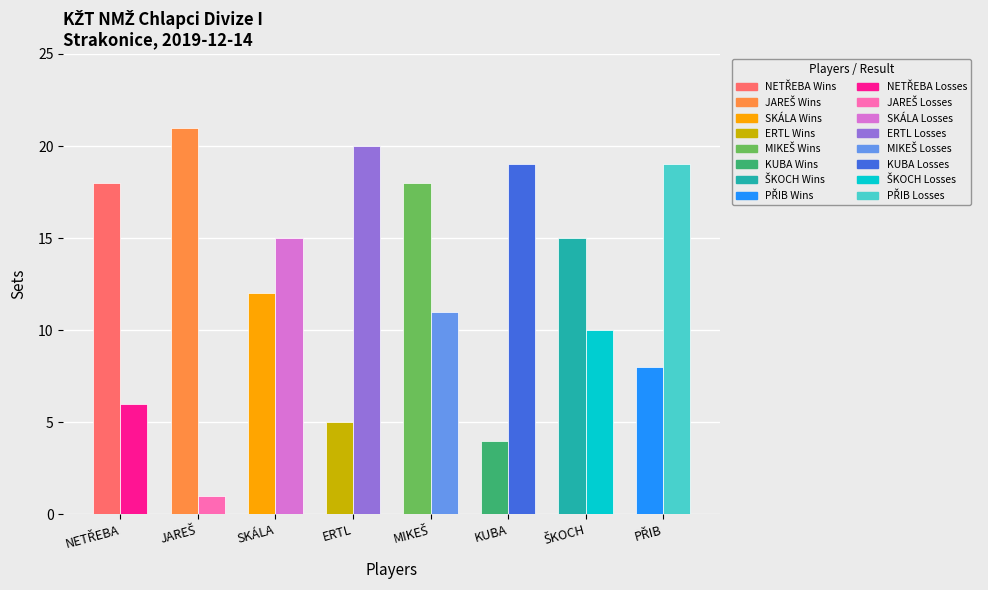

How many bars are there in total?

16